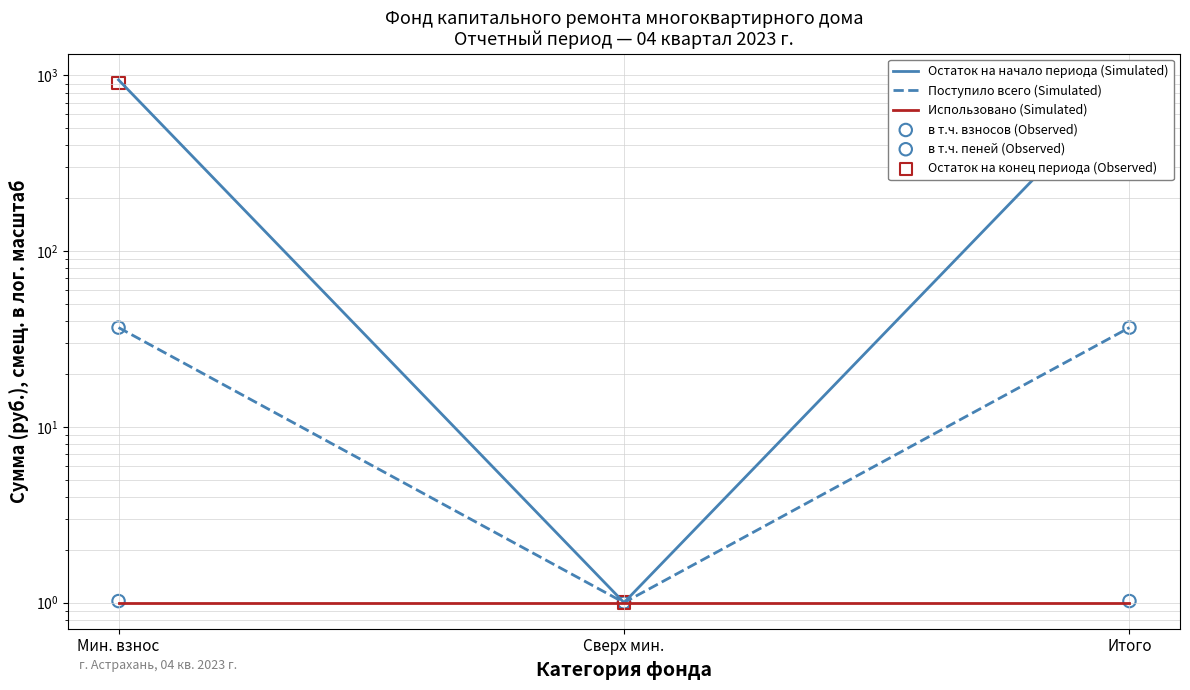

Is the value of Остаток на конец периода (Observed) at Сверх мин. greater than the value of Остаток на начало периода (Simulated) at Мин. взнос?

No